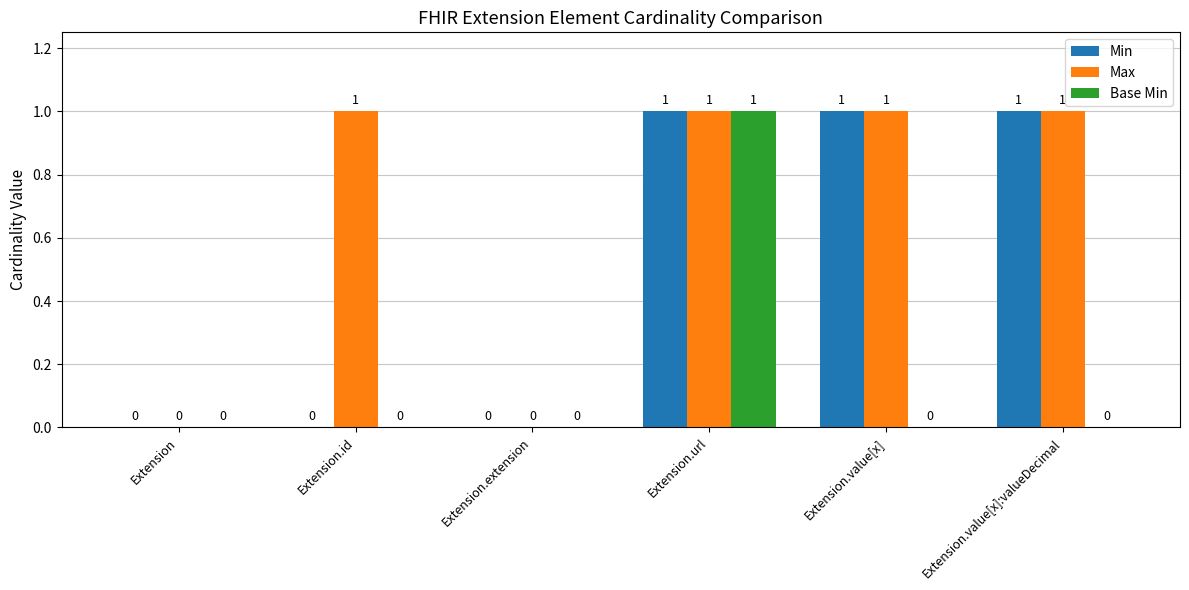

Count the number of categories in the chart.

6